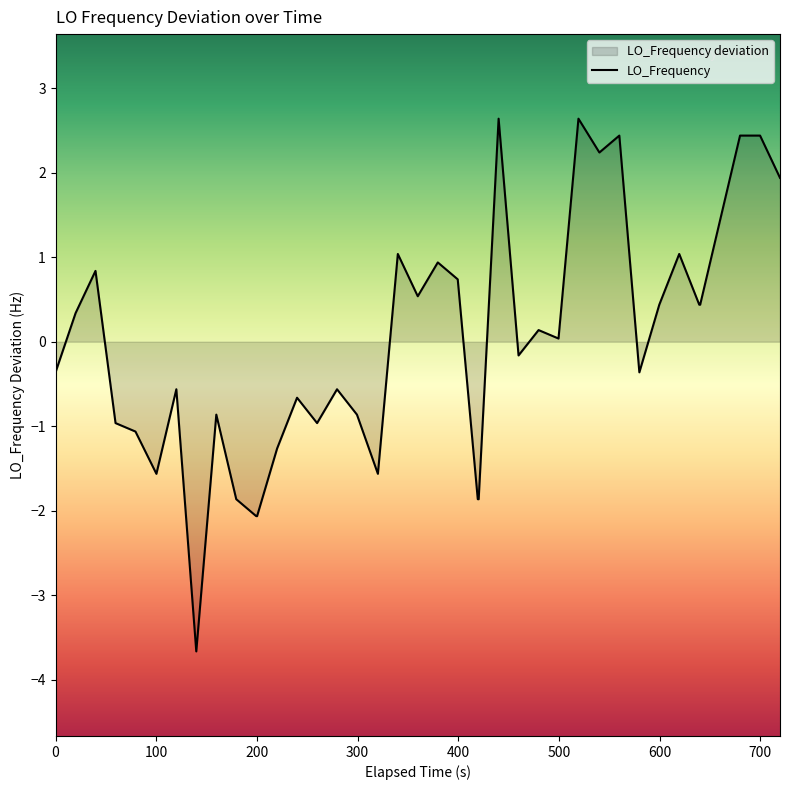

What is the difference between the maximum and minimum values?

6.3